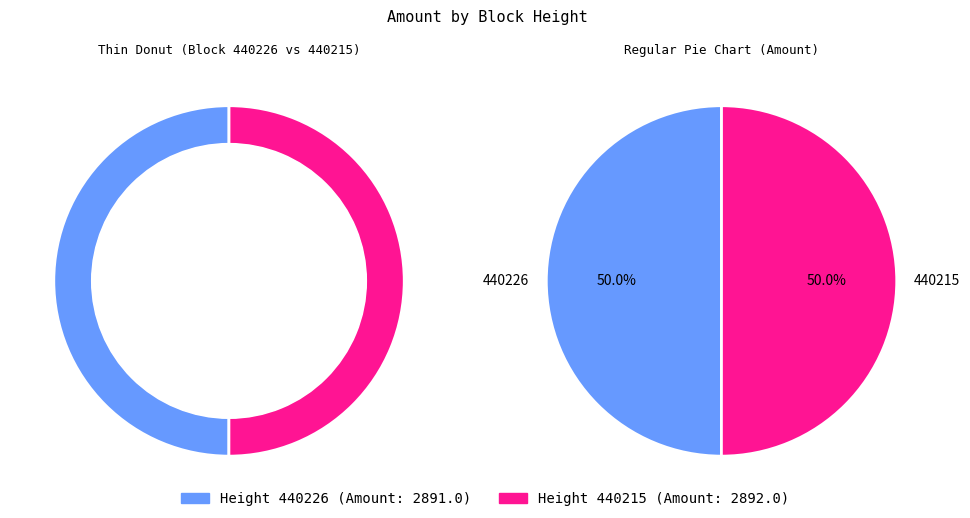

Which category has the smallest portion of the pie?

440226